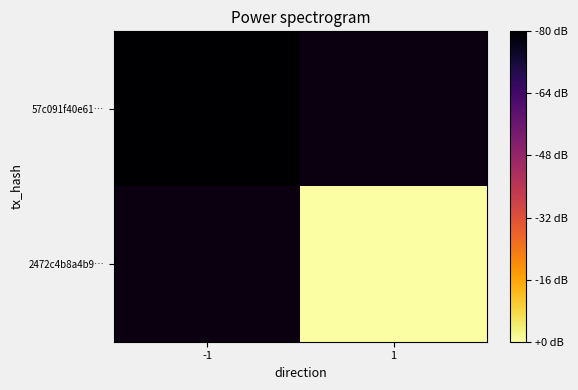

List the labels in order of 57c091f40e61… value, smallest first.

-1, 1